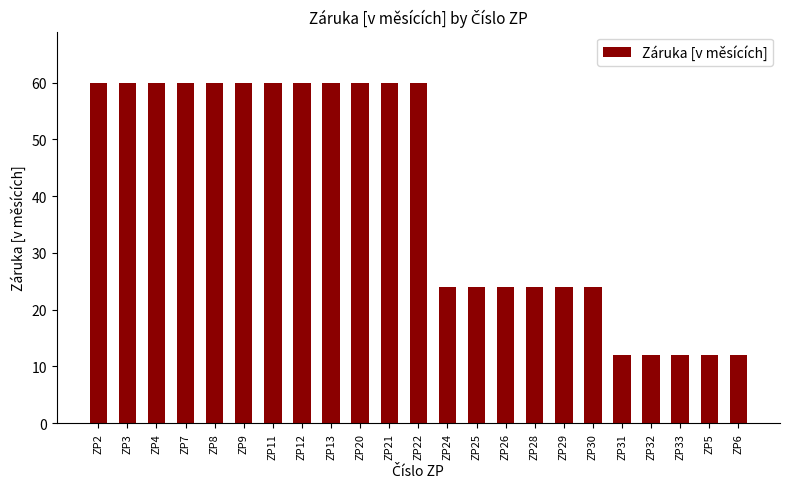

What is the label of the 8th bar from the left?

ZP12